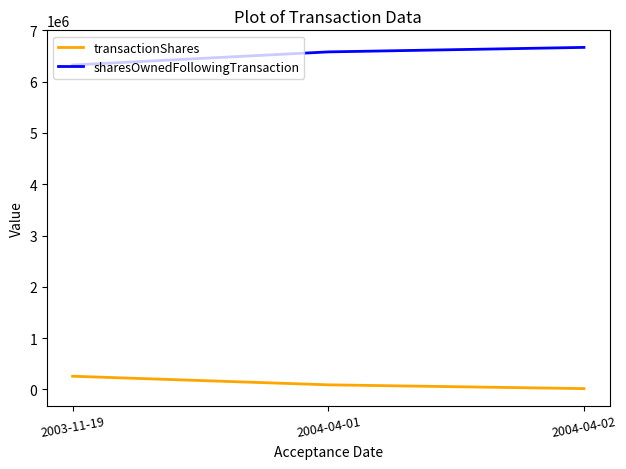

Does the chart have visible grid lines?

No